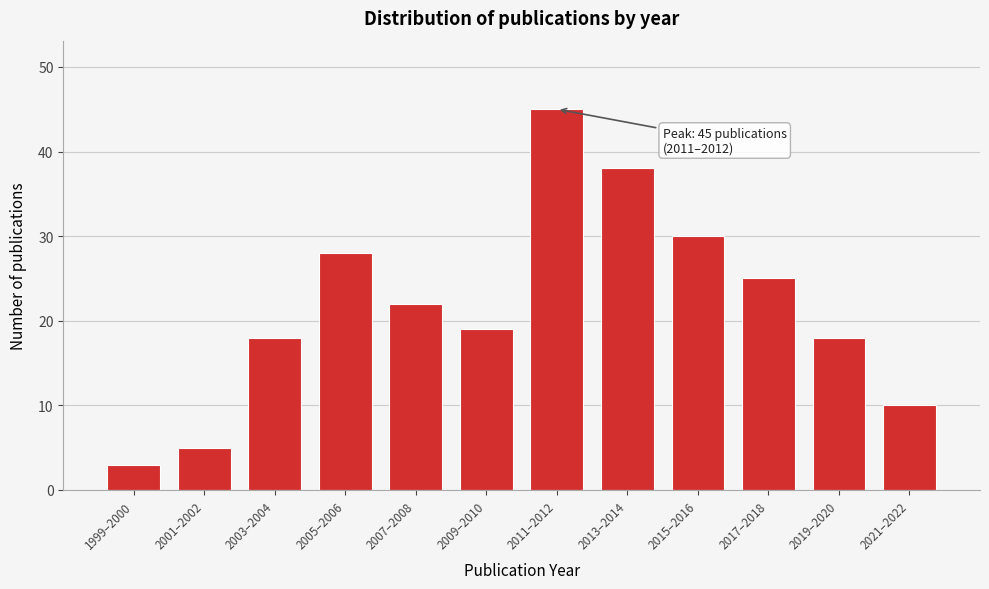

Reading left to right, transcribe all the data shown in this chart.

1999–2000=3	2001–2002=5	2003–2004=18	2005–2006=28	2007–2008=22	2009–2010=19	2011–2012=45	2013–2014=38	2015–2016=30	2017–2018=25	2019–2020=18	2021–2022=10